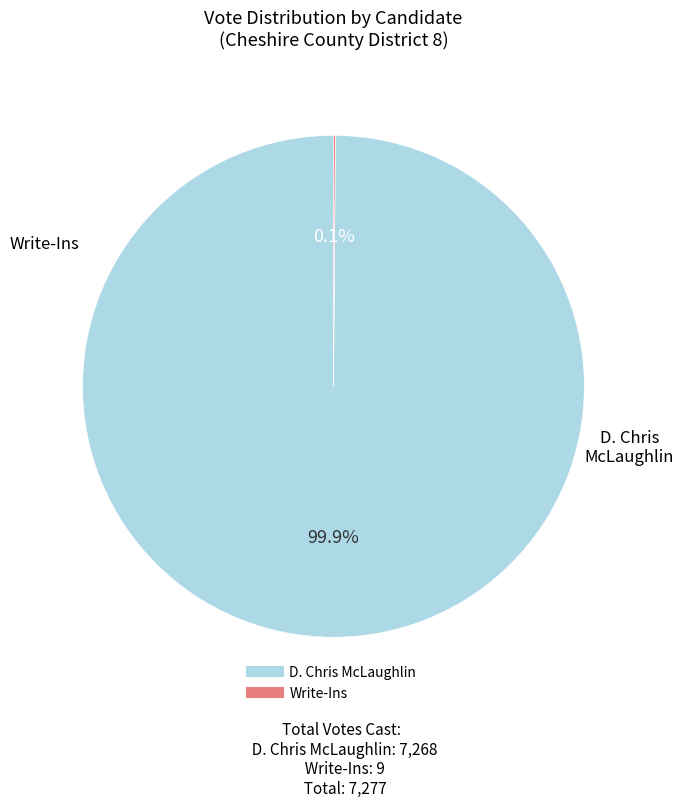

Does any single category account for the majority?

Yes